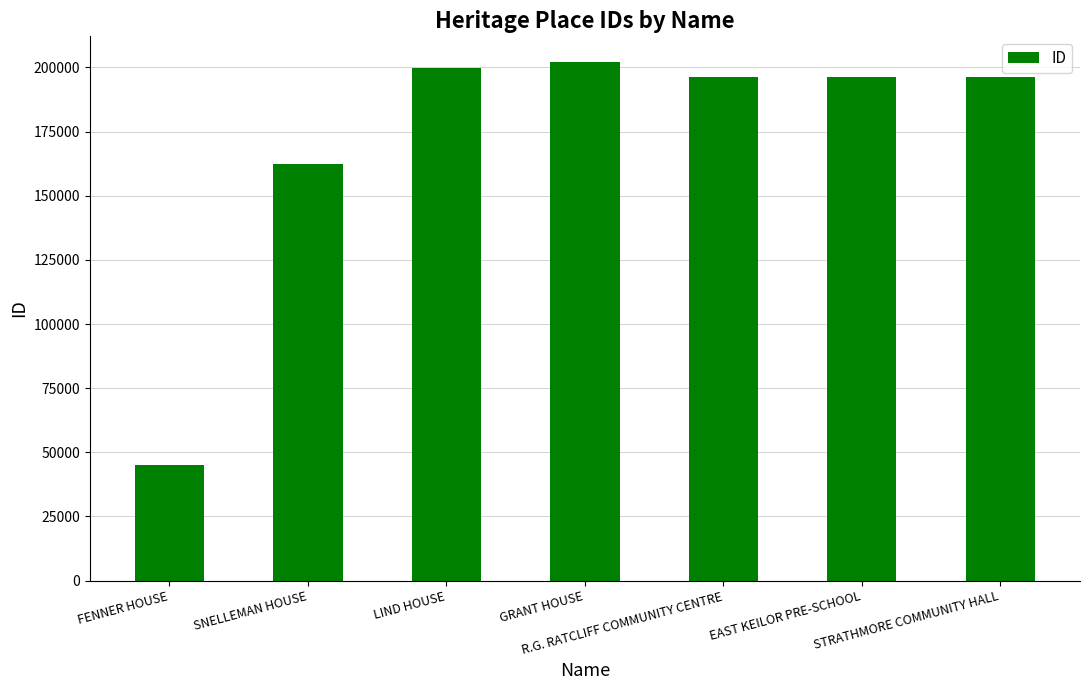

What is the value of the 7th bar from the left?

196136